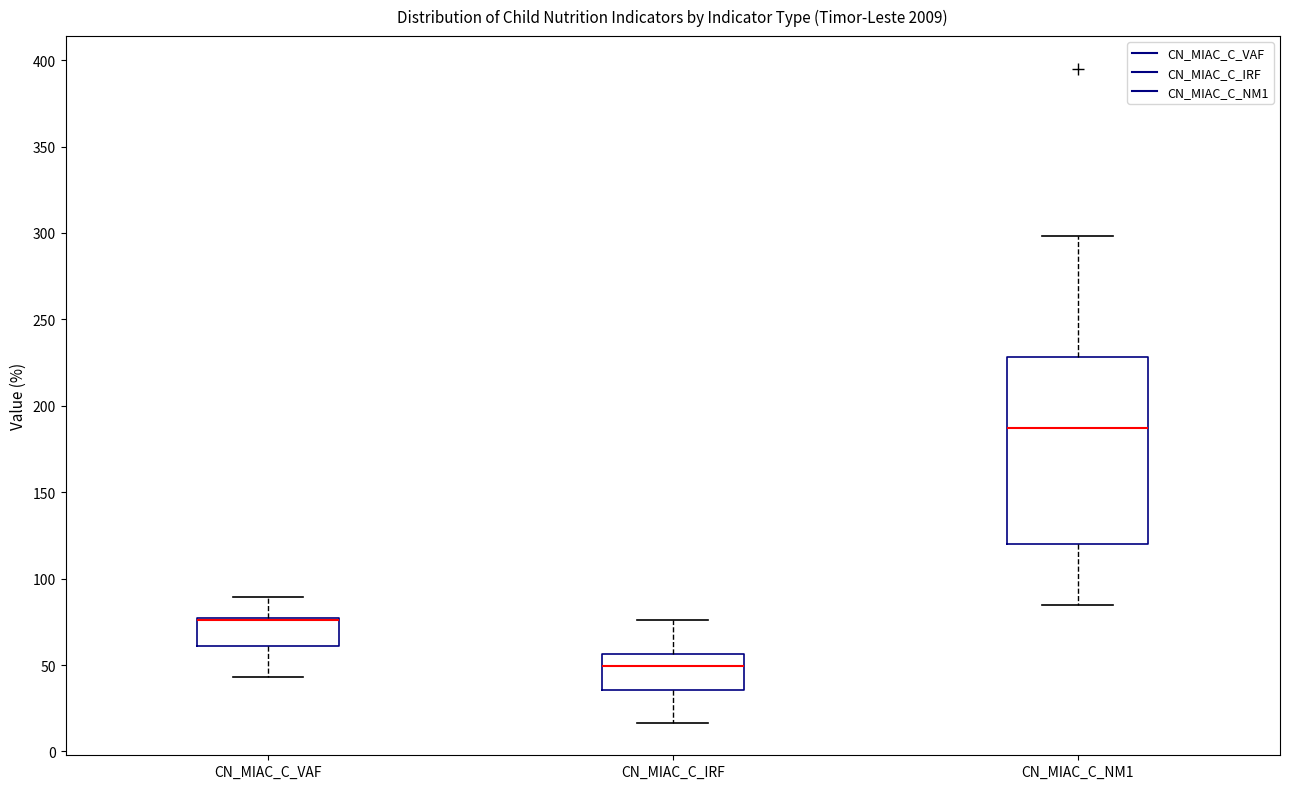

Comparing the boxes themselves (not the whiskers), which one is the tallest?

CN_MIAC_C_NM1